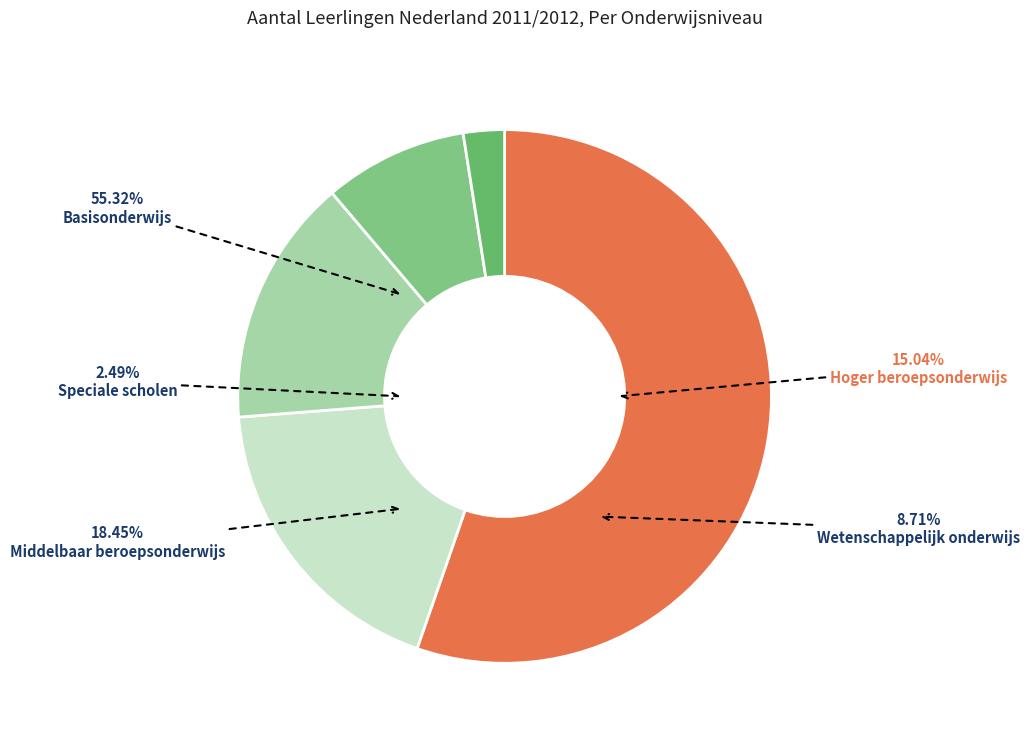

Combined, do Hoger beroepsonderwijs and Wetenschappelijk onderwijs account for over 50%?

No